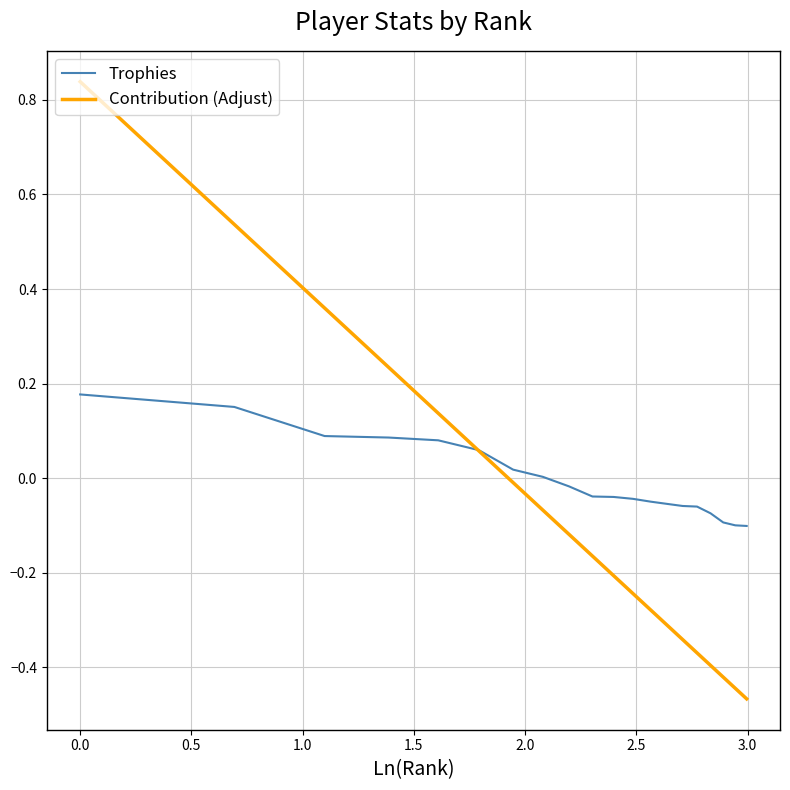

How many lines are shown in the chart?

2